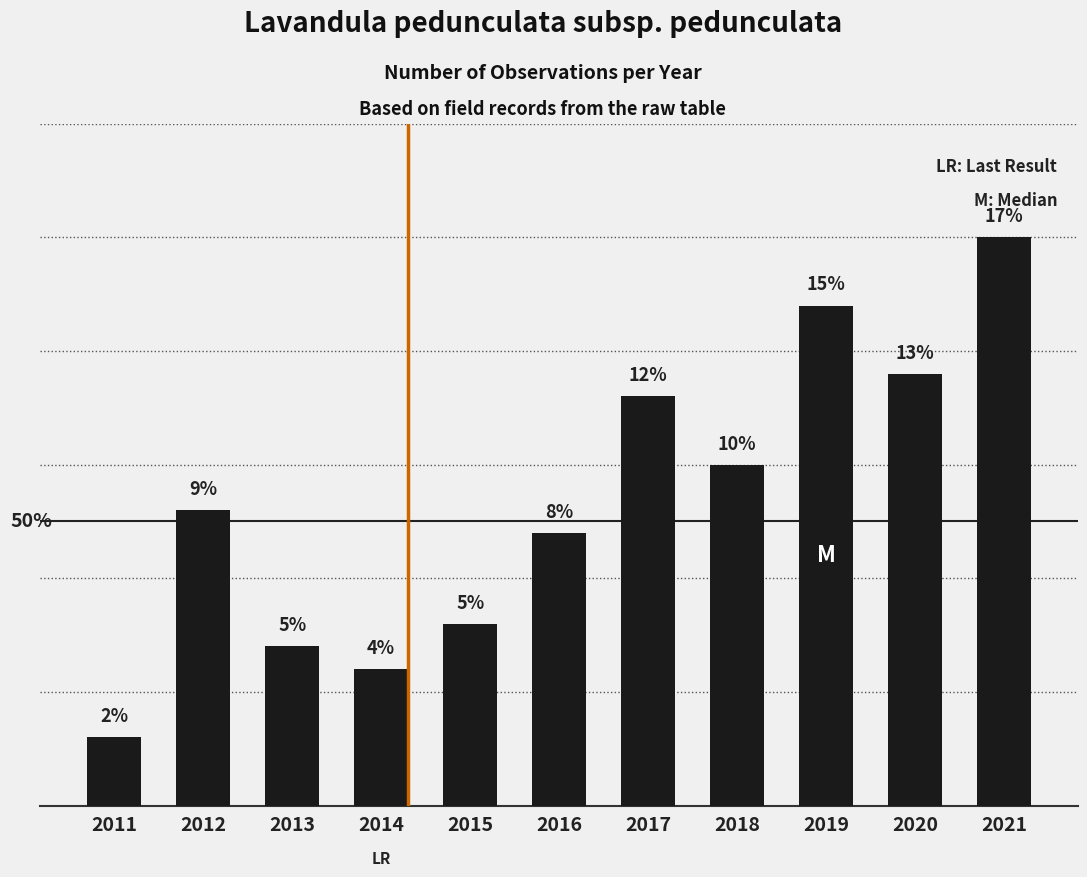

Rank the categories by value from lowest to highest.

2011, 2014, 2013, 2015, 2016, 2012, 2018, 2017, 2020, 2019, 2021